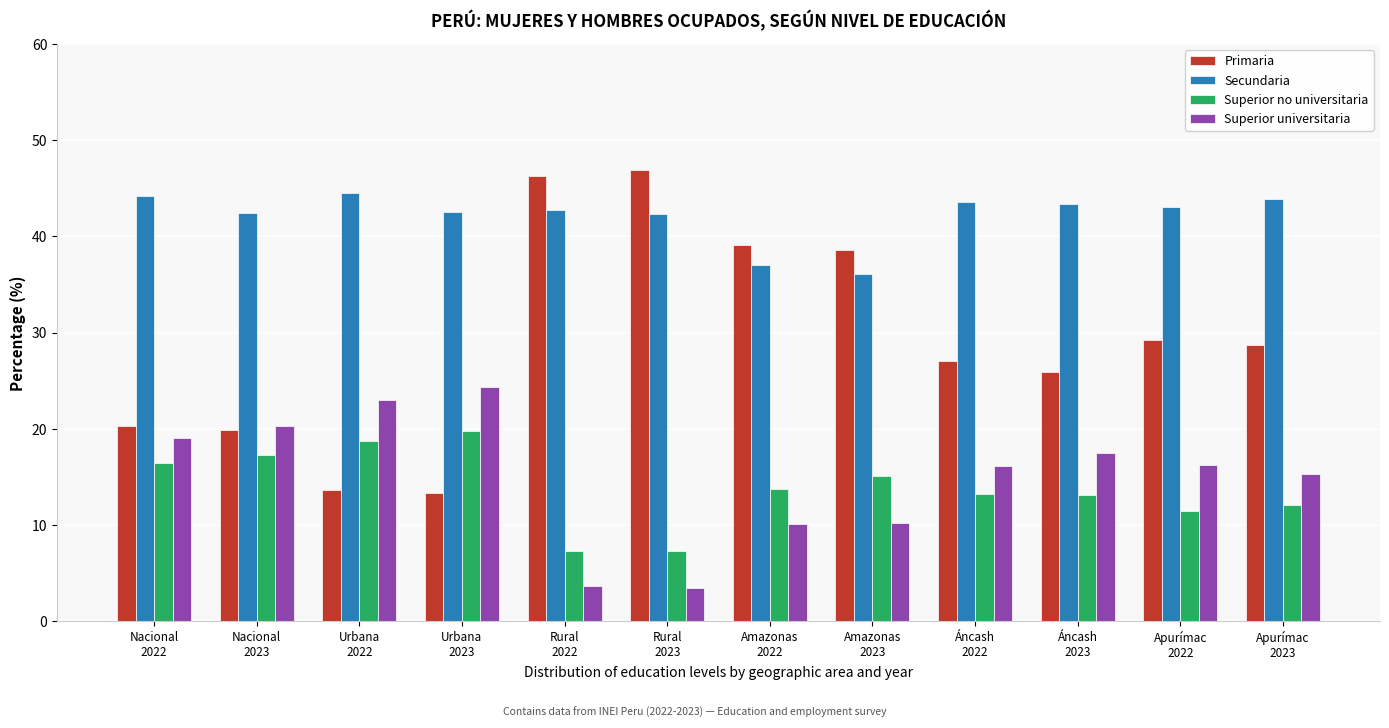

Which series has the largest total across all categories?

Secundaria